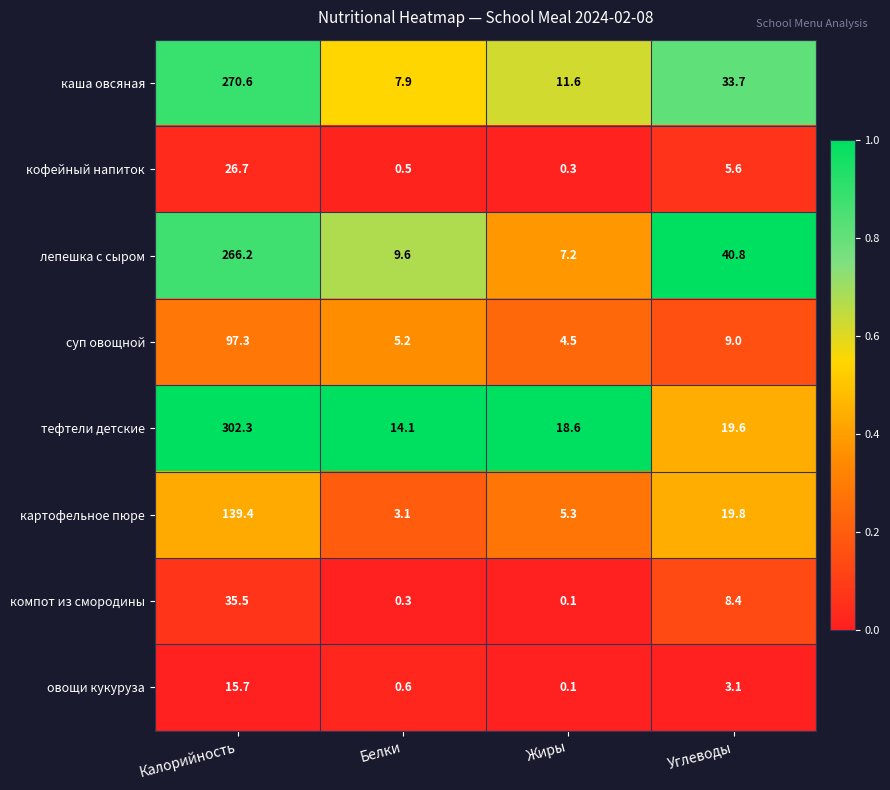

At how many categories does at least one series exceed 0?

4